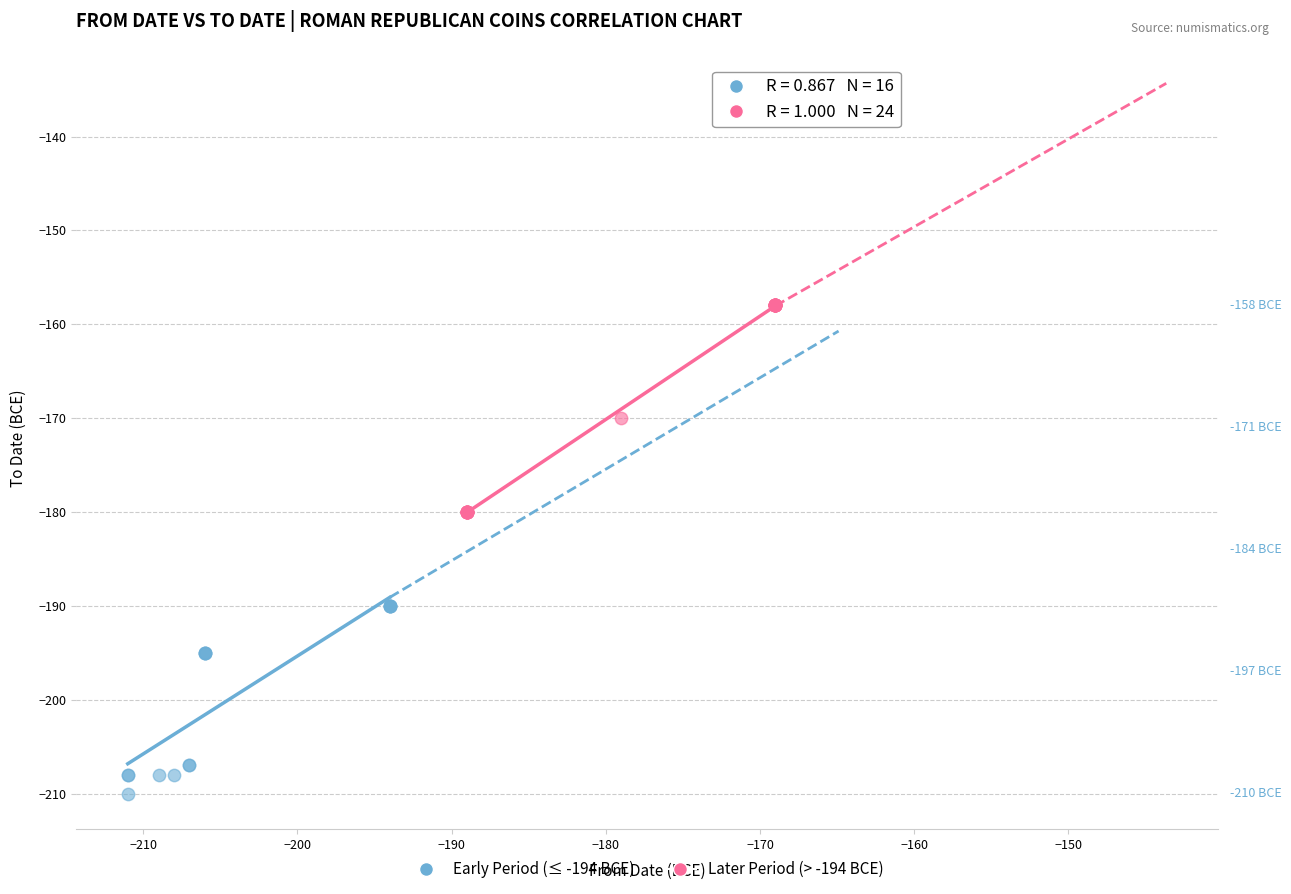

Which series has the widest spread of Y values?

Later Period (> -194 BCE)